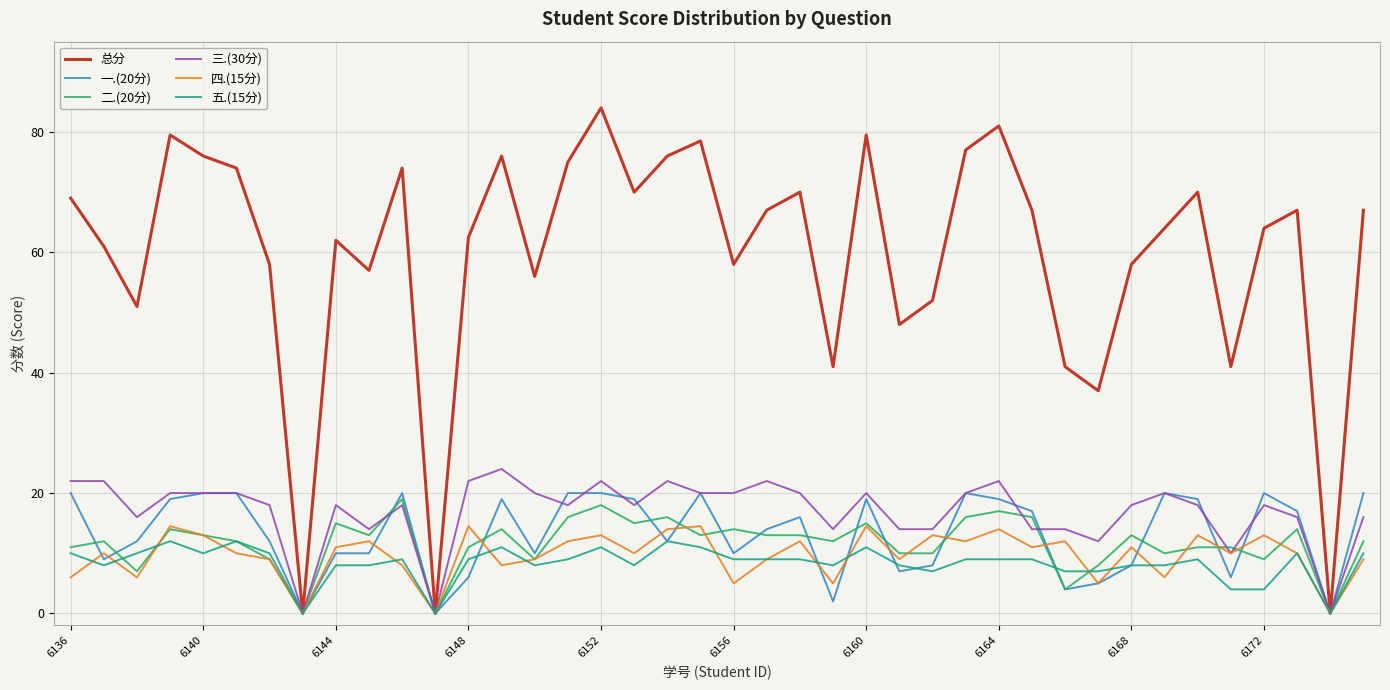

What is the greatest value displayed?

84.0